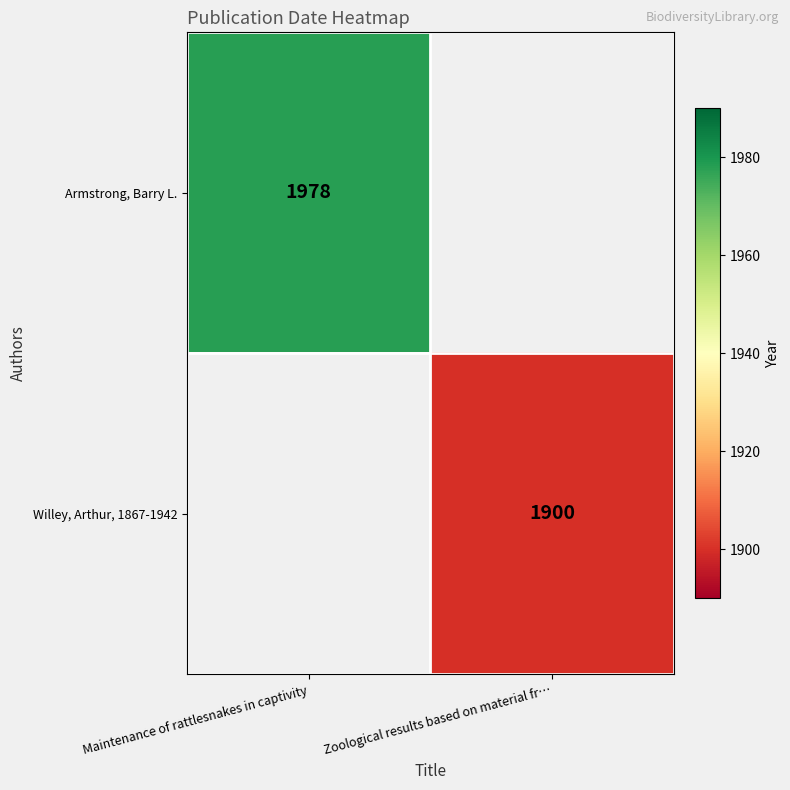

Is it true that Willey, Arthur, 1867-1942 equals 3376 at Zoological results based on material fr…?

False